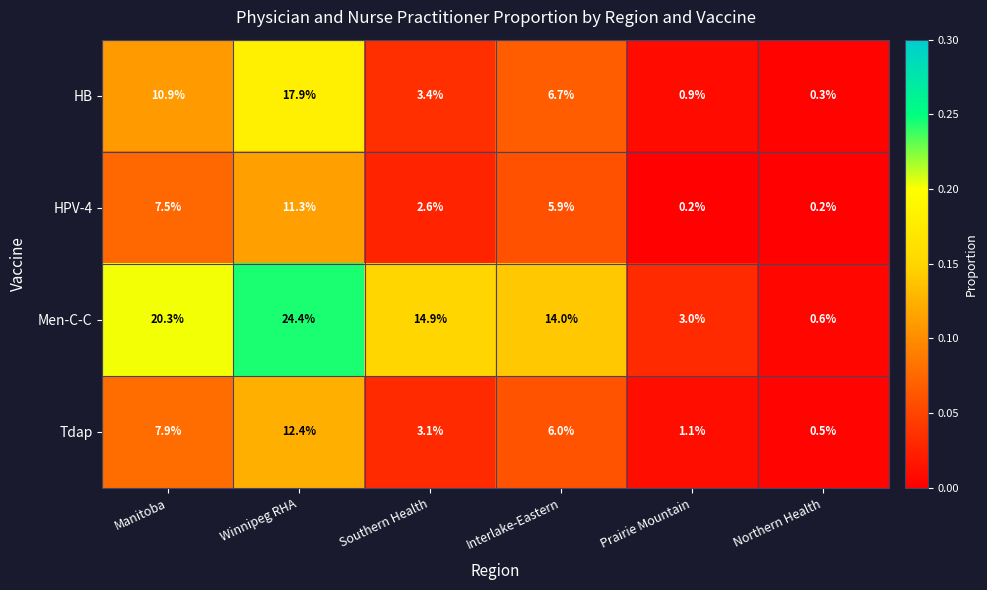

At which category is the sum across all series the highest?

Winnipeg RHA